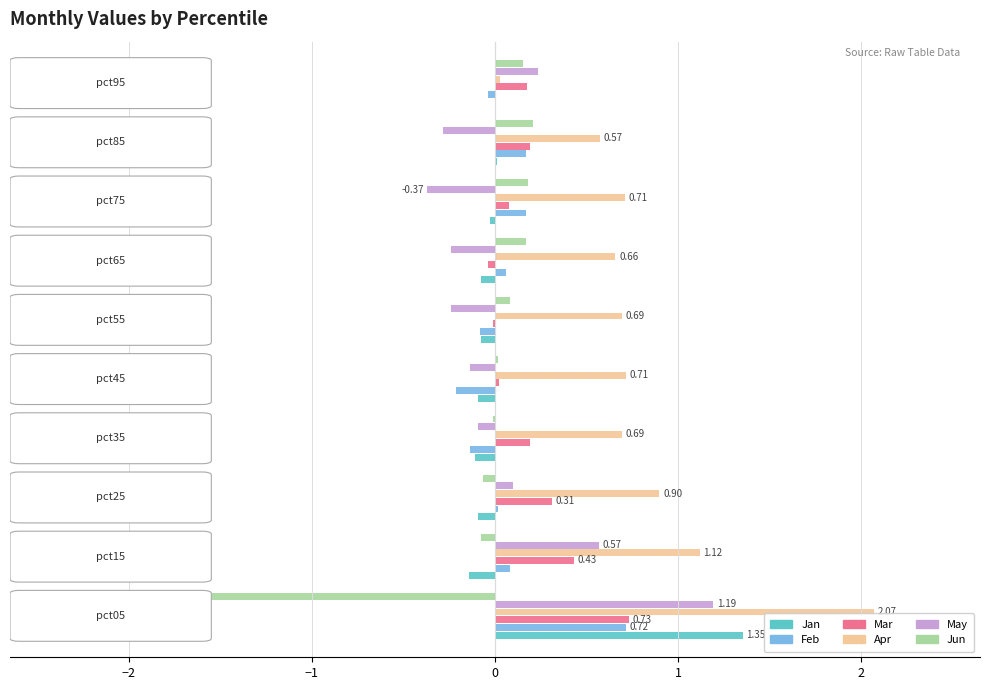

What is the sum of all Jan values?

0.7